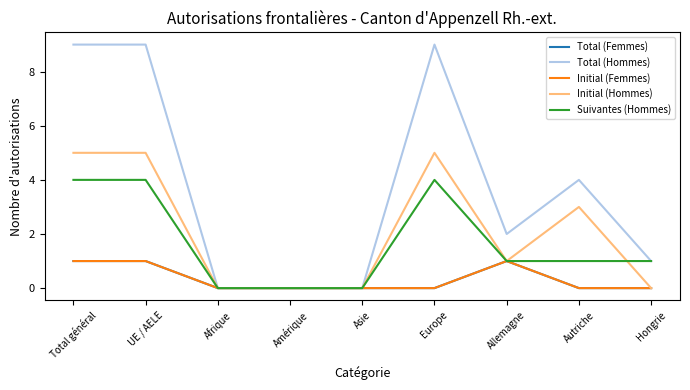

Does the chart have visible grid lines?

No